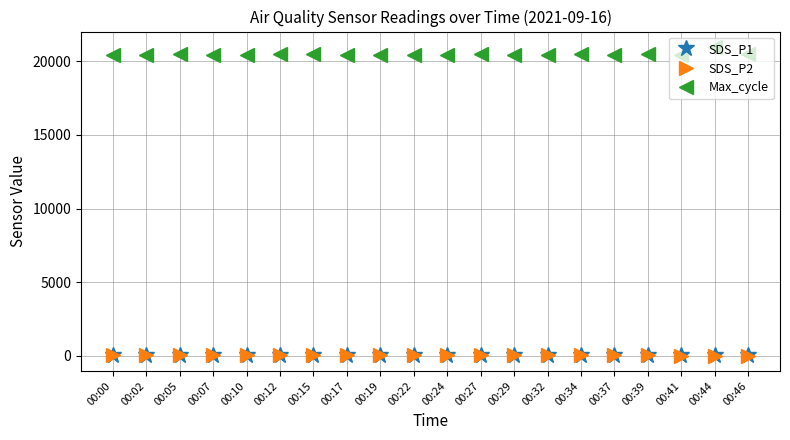

What is the value of the Max_cycle point at the 9th from the left?

20442.0